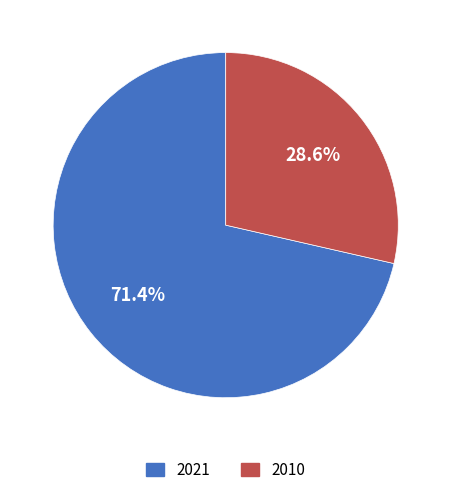

Between 2021 and 2010, which is larger?

2021